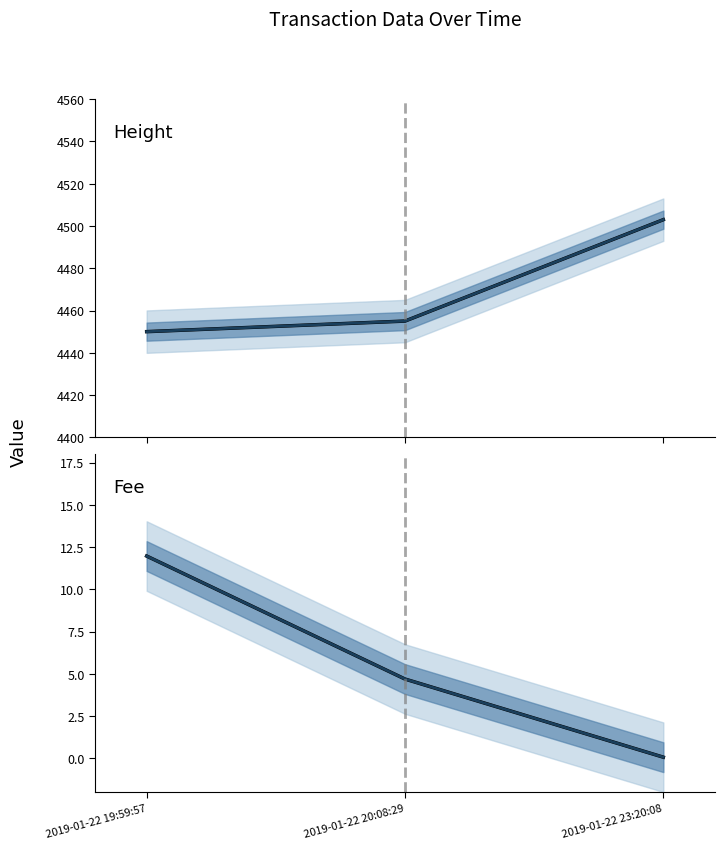

Between 2019-01-22 19:59:57 and 2019-01-22 23:20:08, which is larger?

2019-01-22 23:20:08